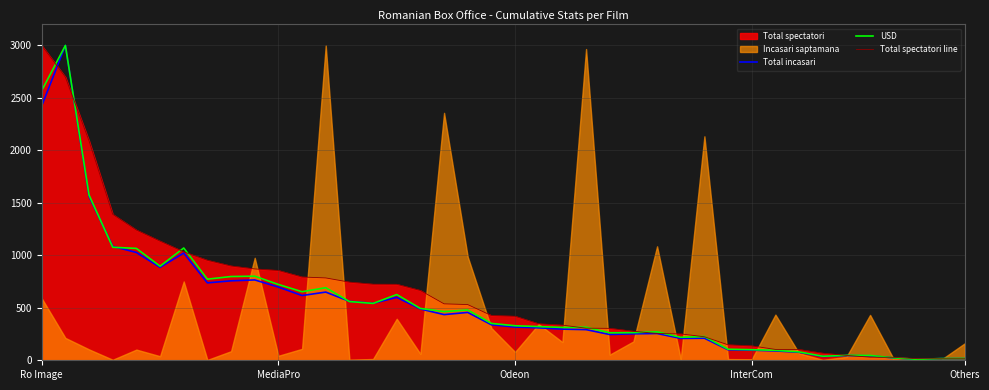

Read the USD value at InterCom.

100.8